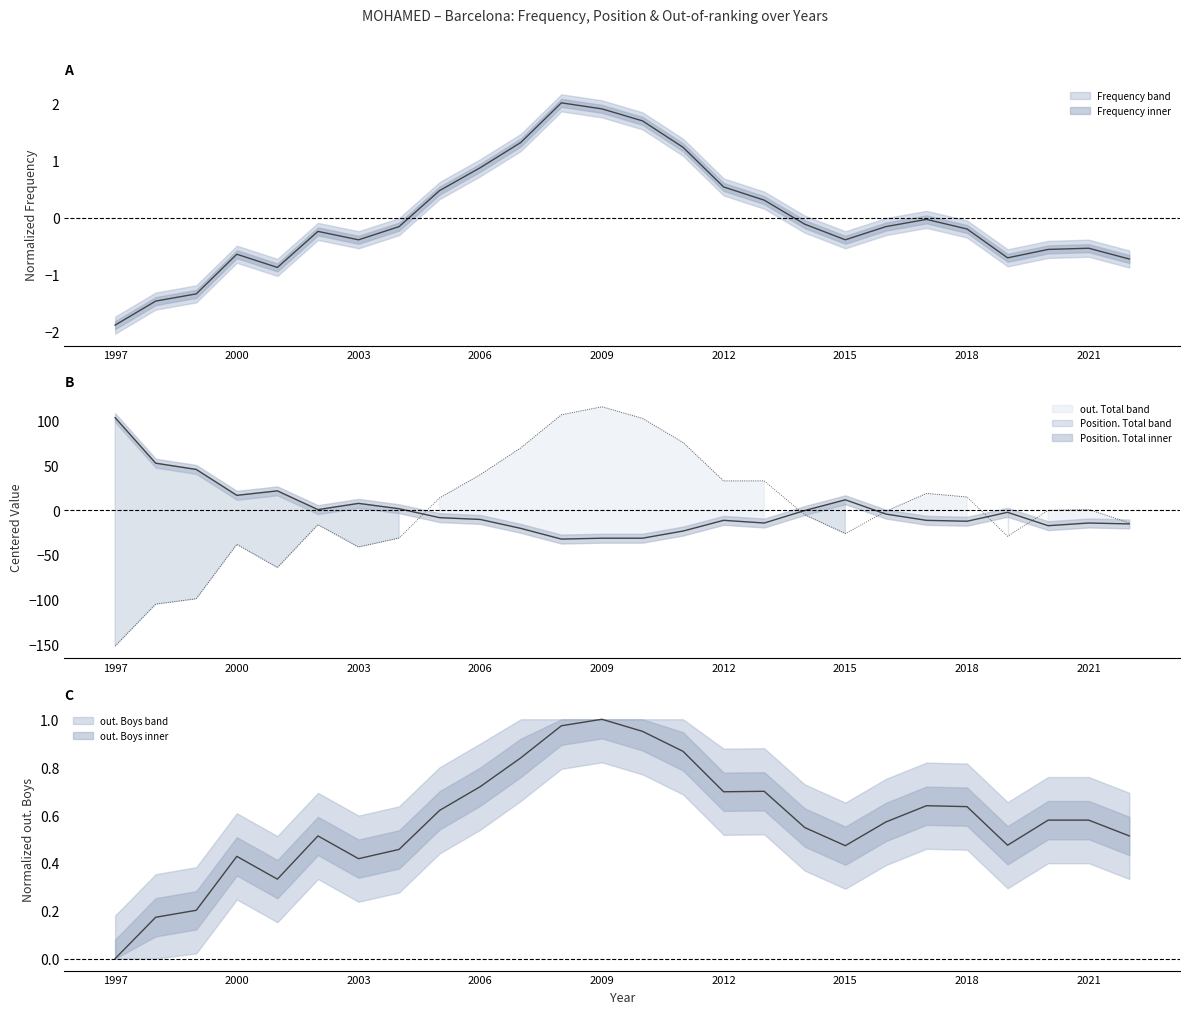

True or false: Frequency has more than 2 points higher than both neighbors.

True